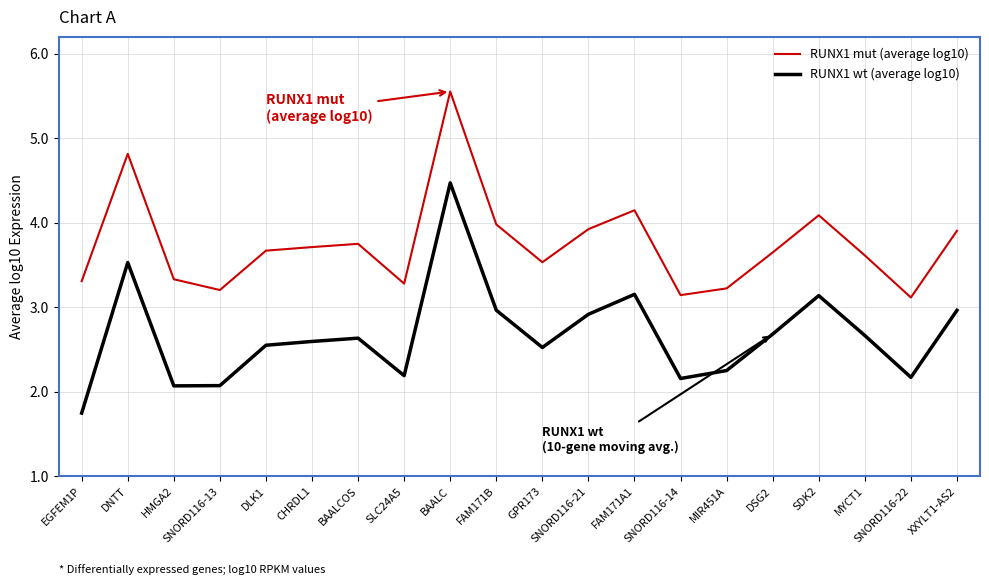

At which category does RUNX1 mut (average log10) reach its first local valley?

SNORD116-13